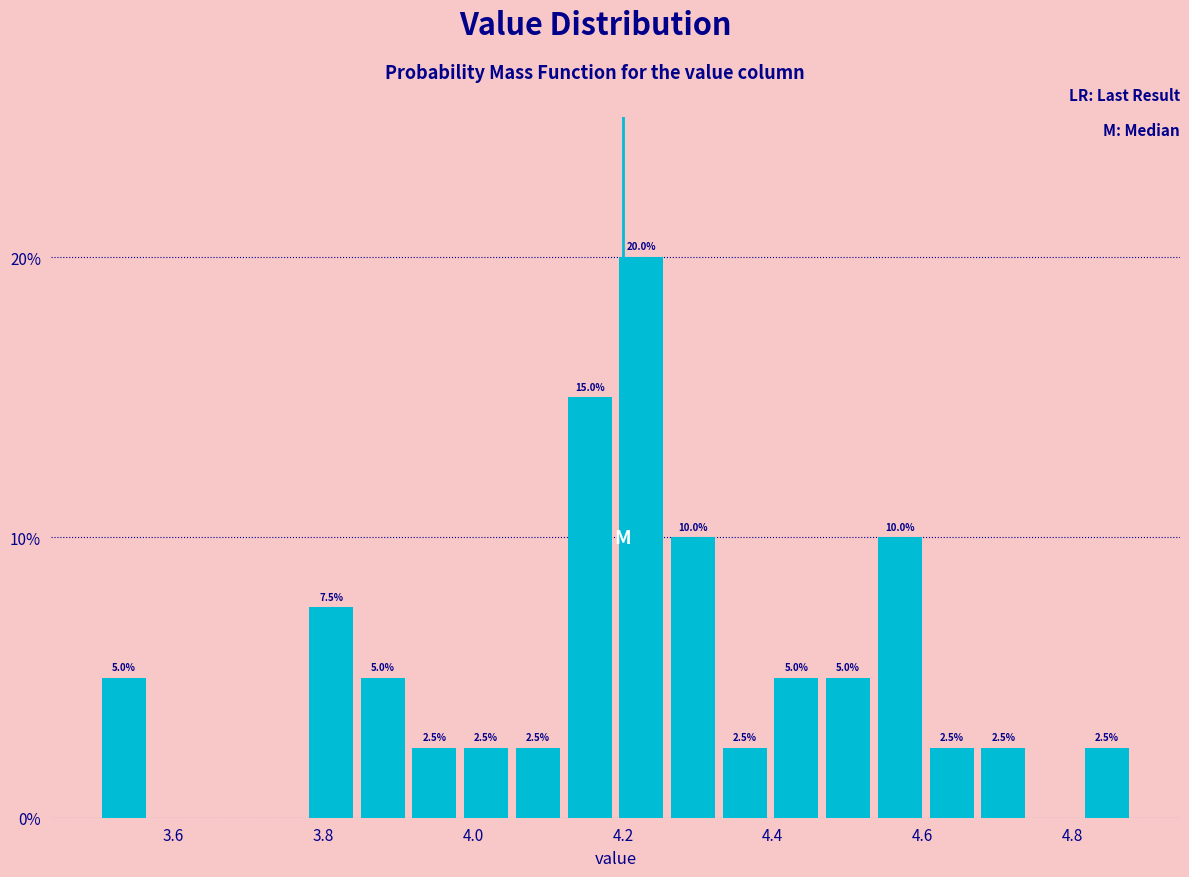

Around what value on the x-axis is the tallest bar? Give the approximate position of its centre, as read against the axis.

4.22